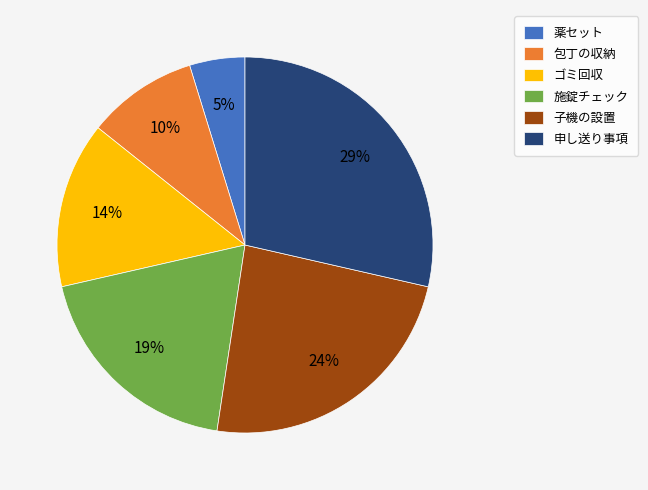

To the nearest percent, what is the combined percentage of 包丁の収納 and 施錠チェック?

29%